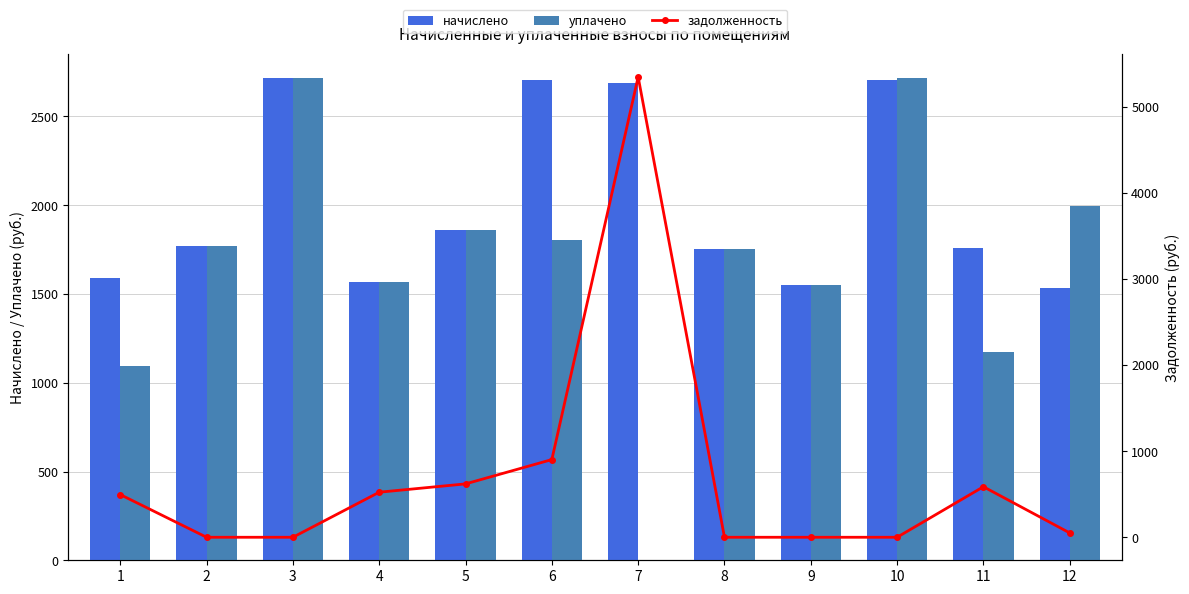

Which category has the highest value in the задолженность series?

7